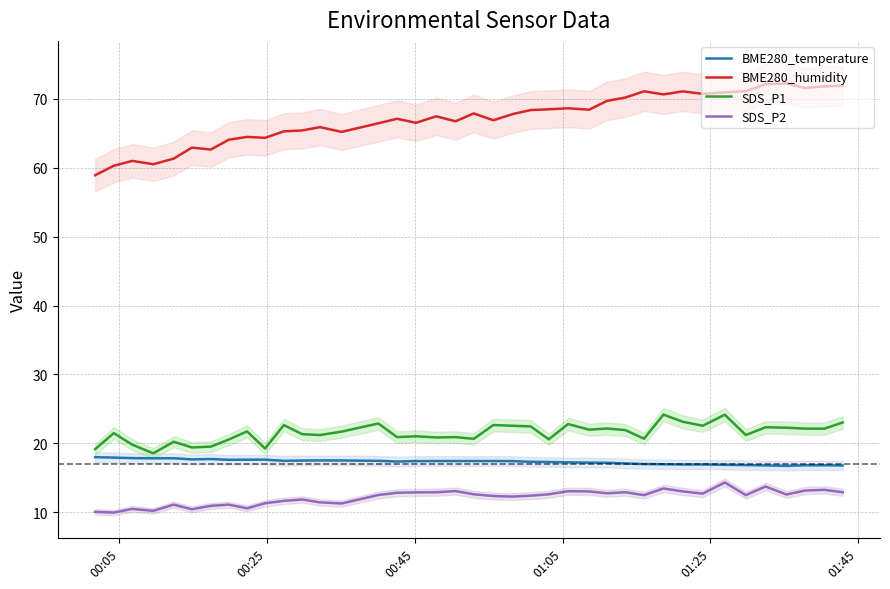

What is the difference between the maximum and minimum values in the SDS_P1 series?

5.6